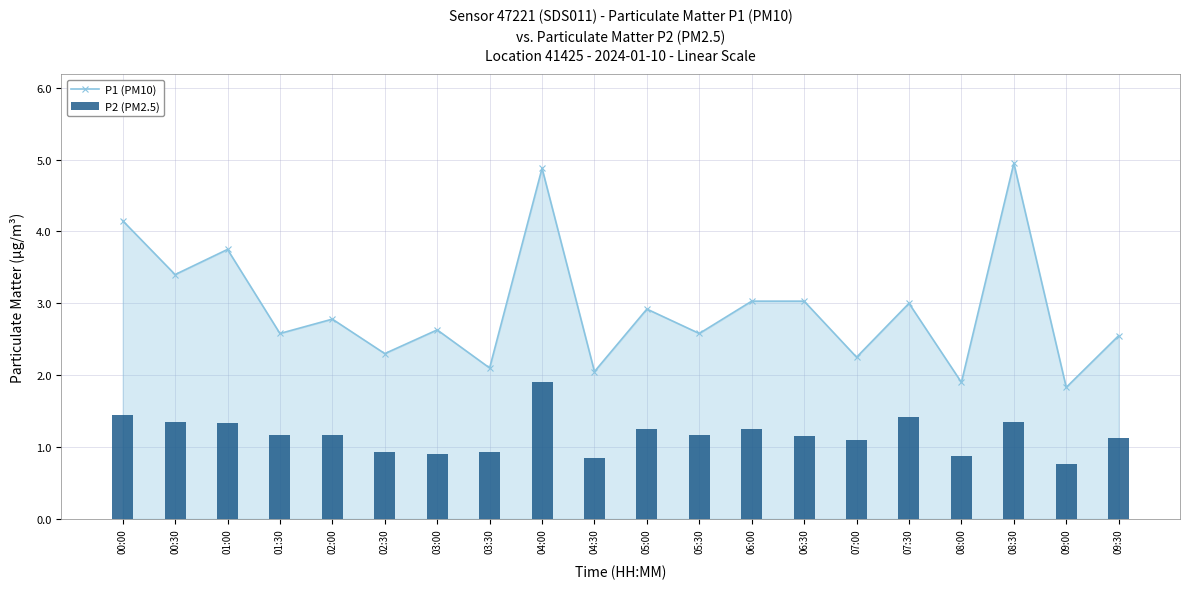

Rank the series by their maximum value, from highest to lowest.

P1 (PM10), P2 (PM2.5)